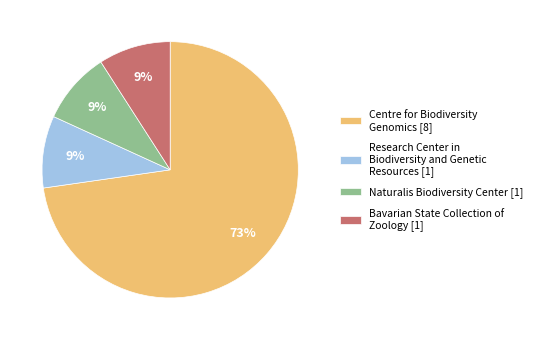

How many slices are in this pie chart?

4